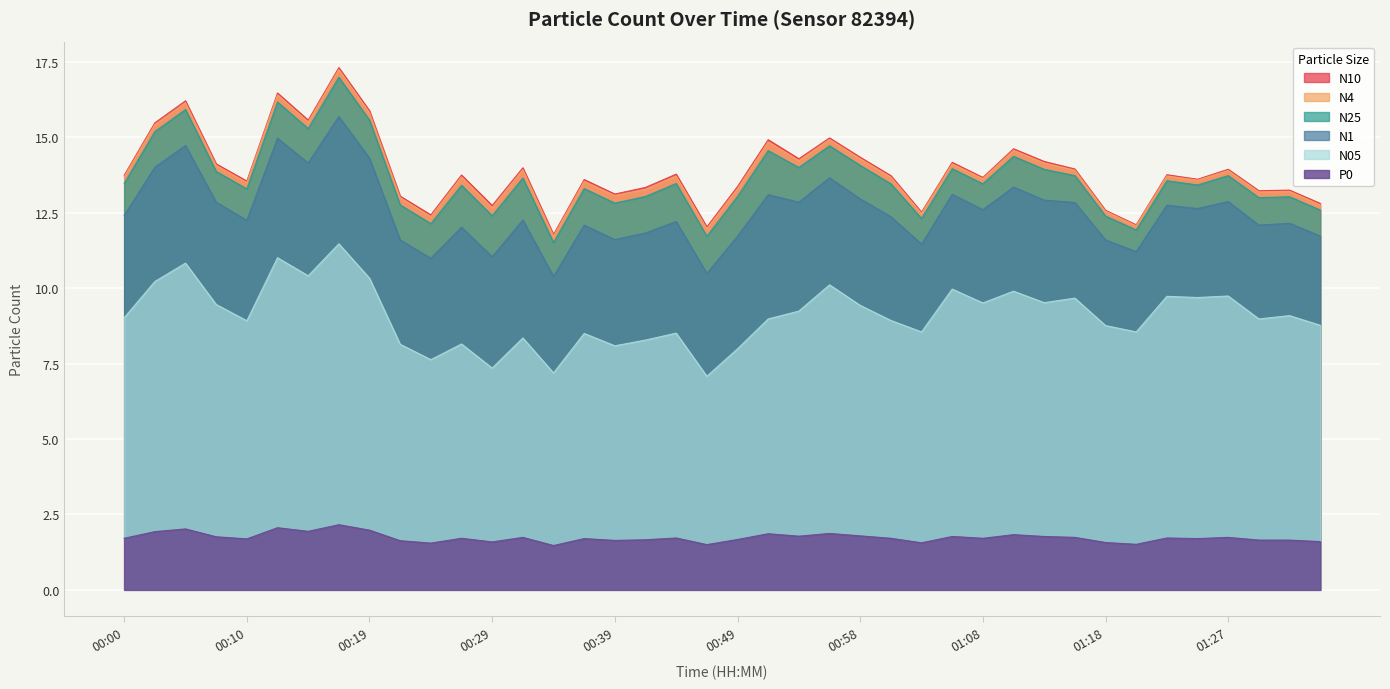

True or false: P0 and N4 intersect in this chart.

False